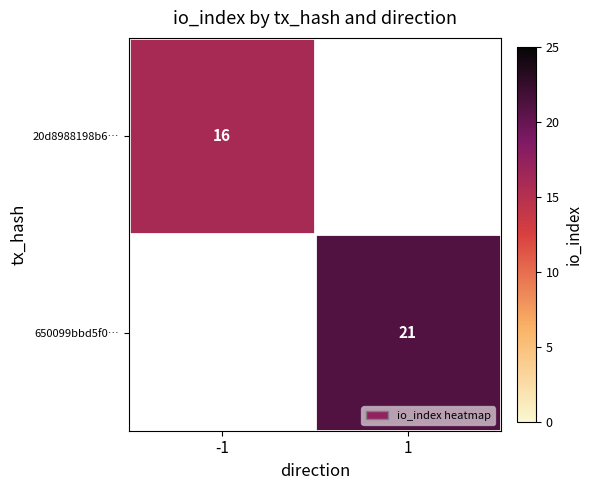

Is it true that 20d8988198b6… equals 10 at -1?

False